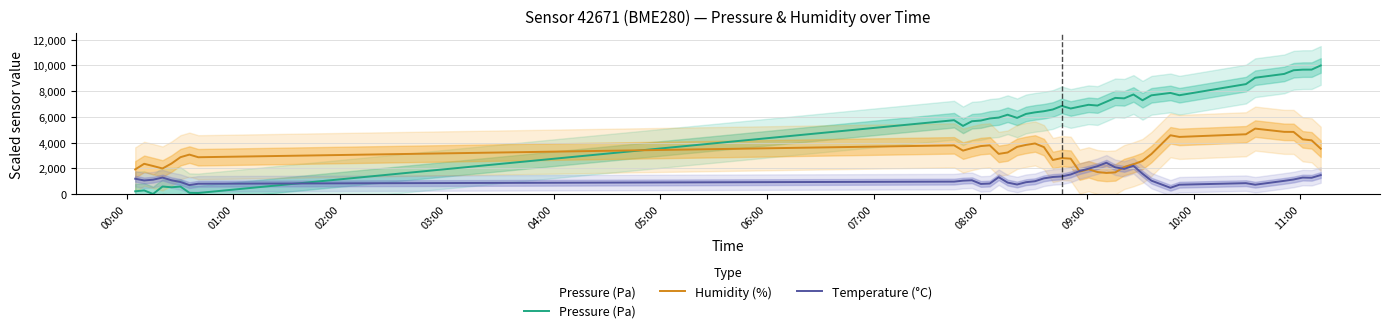

What is the average value of the Pressure (Pa) series?

5864.8